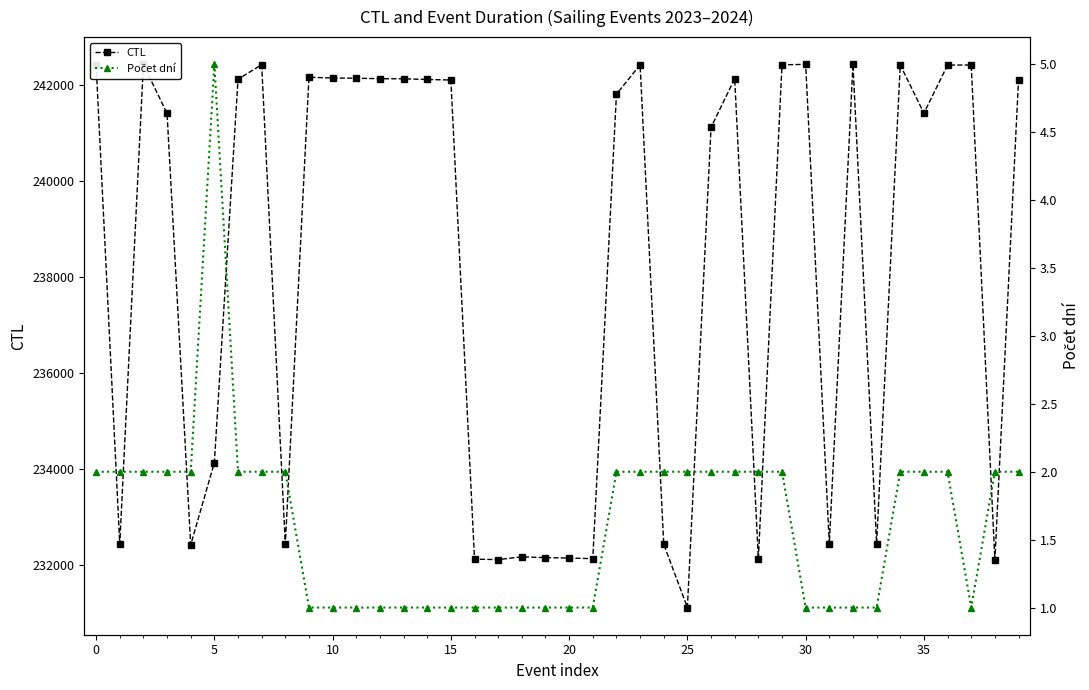

Which label corresponds to the smallest value in the chart?

9